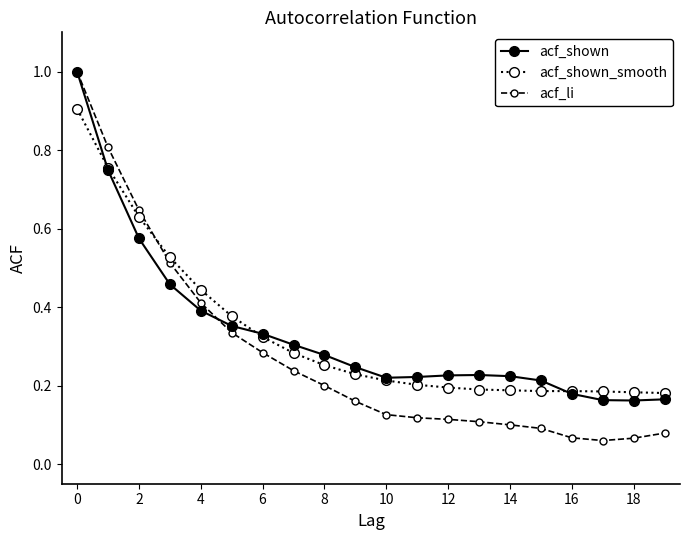

What is the greatest value displayed?

1.0